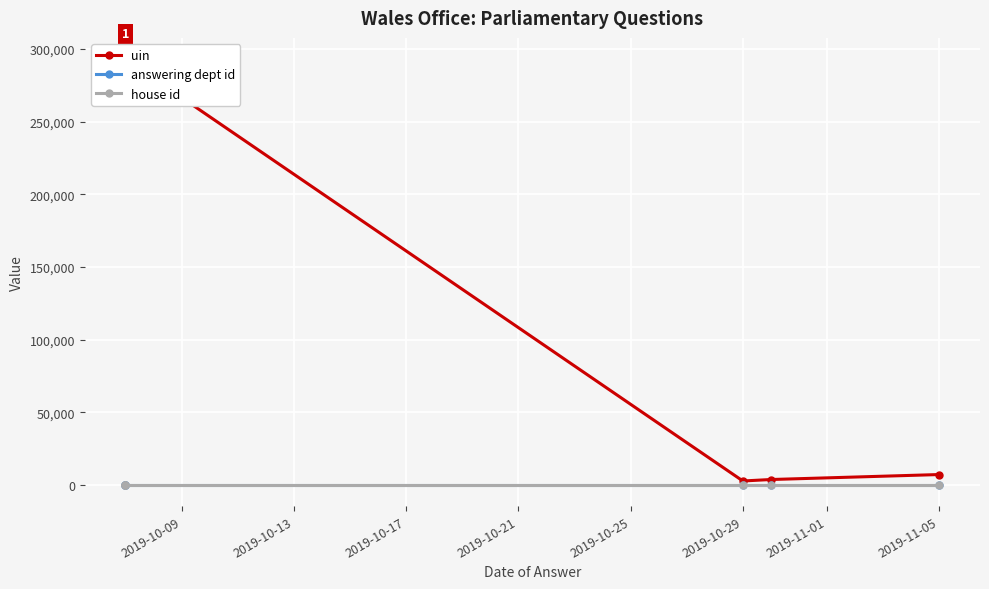

How many values in the uin series are below 292158?

3